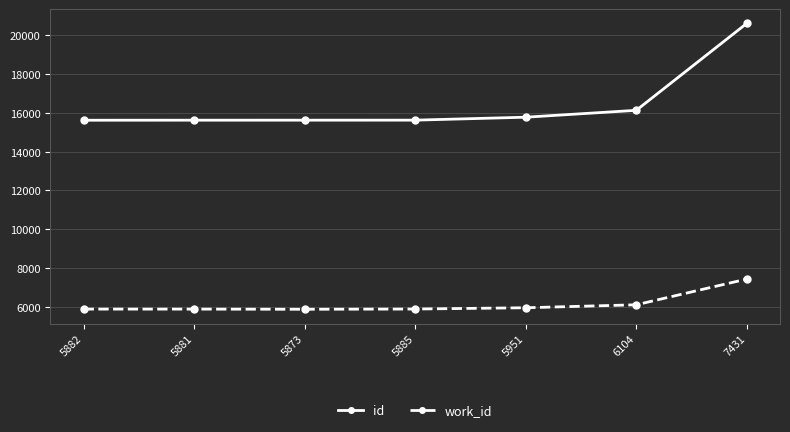

True or false: work_id and id cross at least once.

False